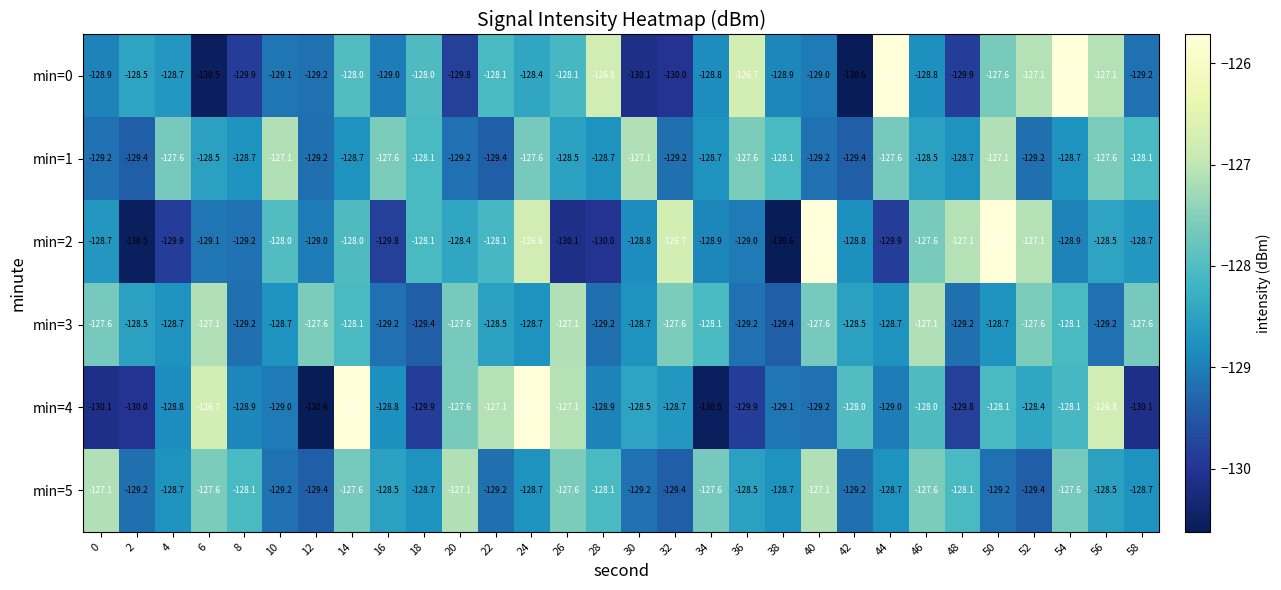

What is the spread (max minus min) of values at 34?

2.9